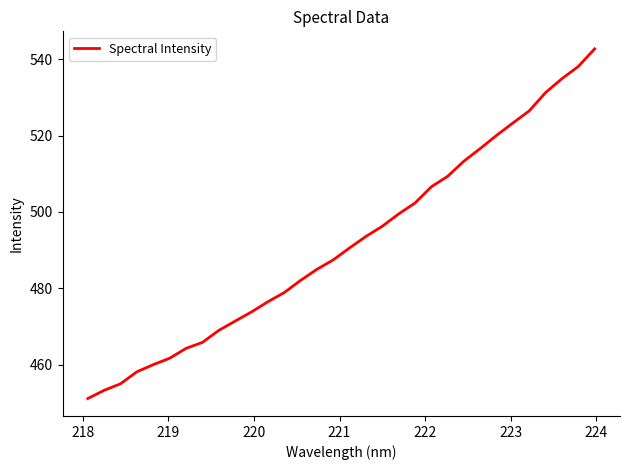

What is the difference between the maximum and minimum values?

91.6